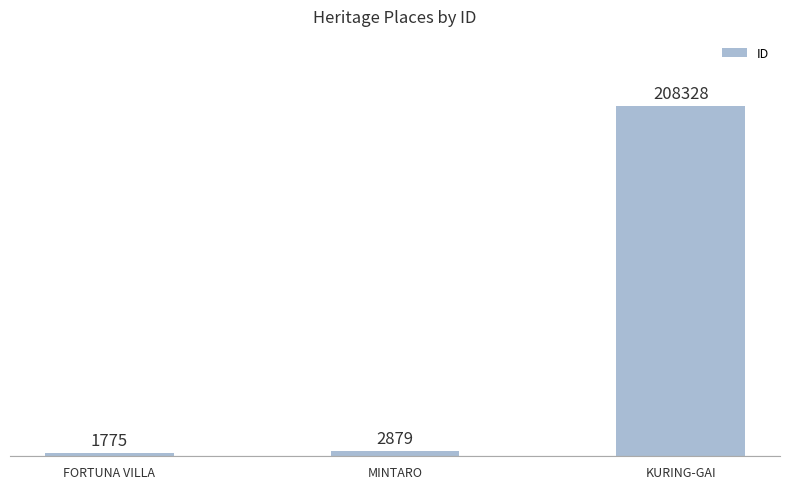

Reading right to left, list all the values displayed in this chart.

208328	2879	1775